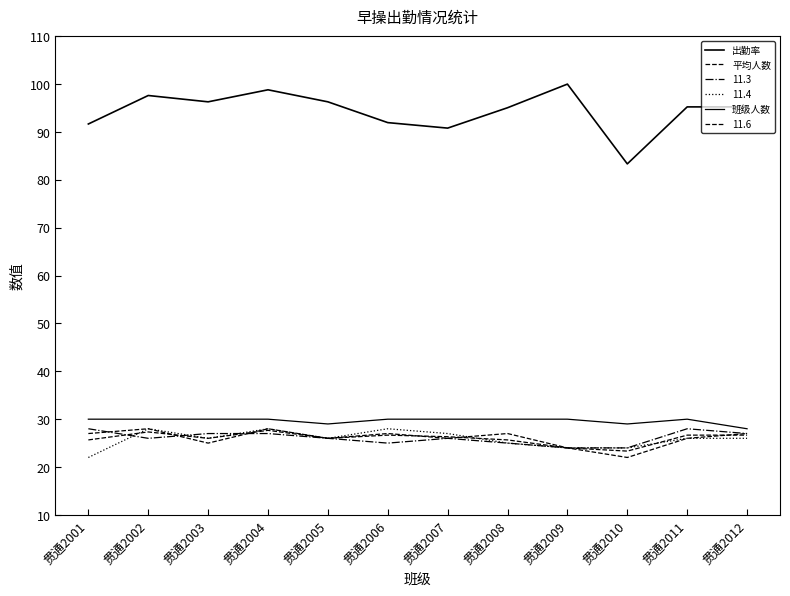

The 平均人数 series shows 27.3 at 贯通2002. True or false?

True